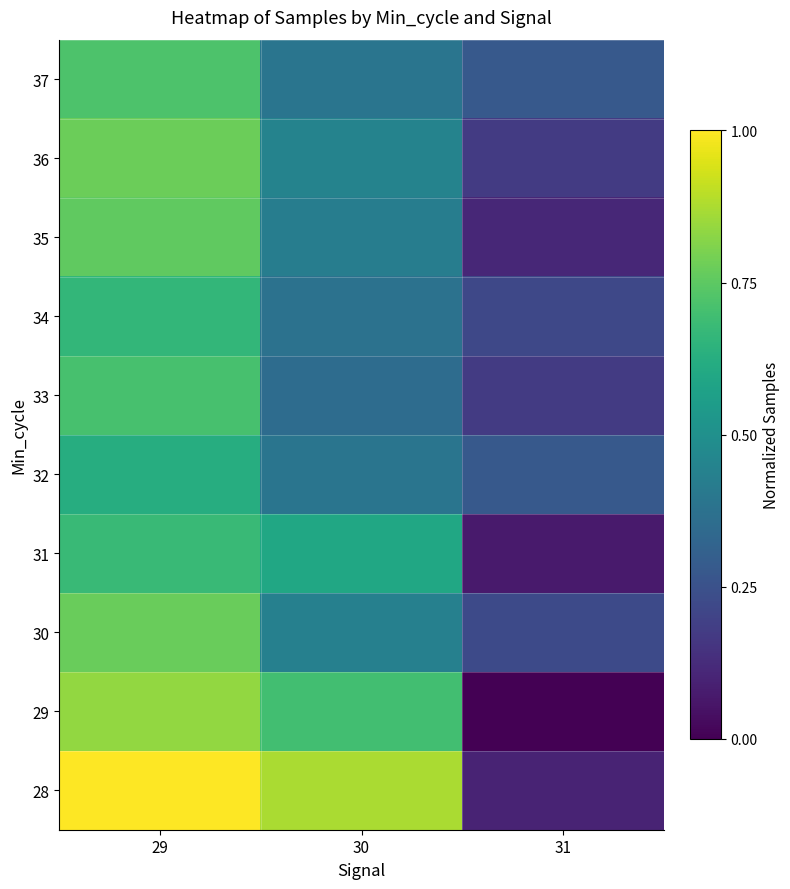

Reading left to right, list all the values displayed in this chart.

28: 29=1.0	30=0.9	31=0.1
29: 29=0.8	30=0.7	31=0.0
30: 29=0.8	30=0.4	31=0.2
31: 29=0.7	30=0.6	31=0.1
32: 29=0.6	30=0.4	31=0.3
33: 29=0.7	30=0.4	31=0.2
34: 29=0.7	30=0.4	31=0.2
35: 29=0.8	30=0.4	31=0.1
36: 29=0.8	30=0.4	31=0.2
37: 29=0.7	30=0.4	31=0.3